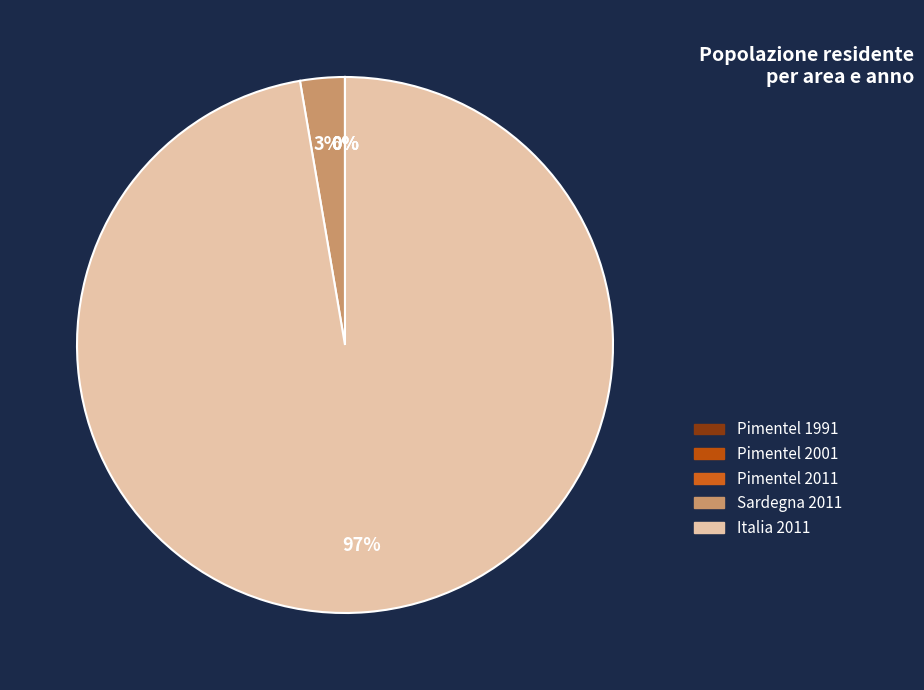

Is it true that Italia 2011 is 97% of the pie?

True